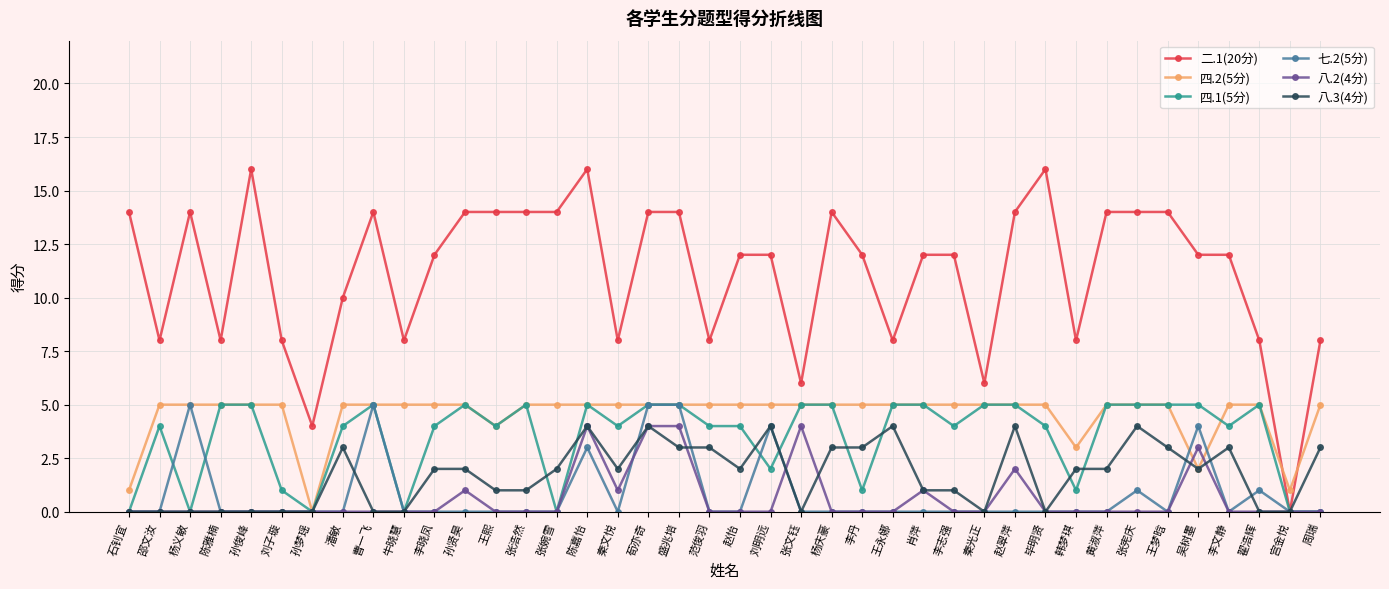

True or false: 八.2(4分) has more than 0 points higher than both neighbors.

True